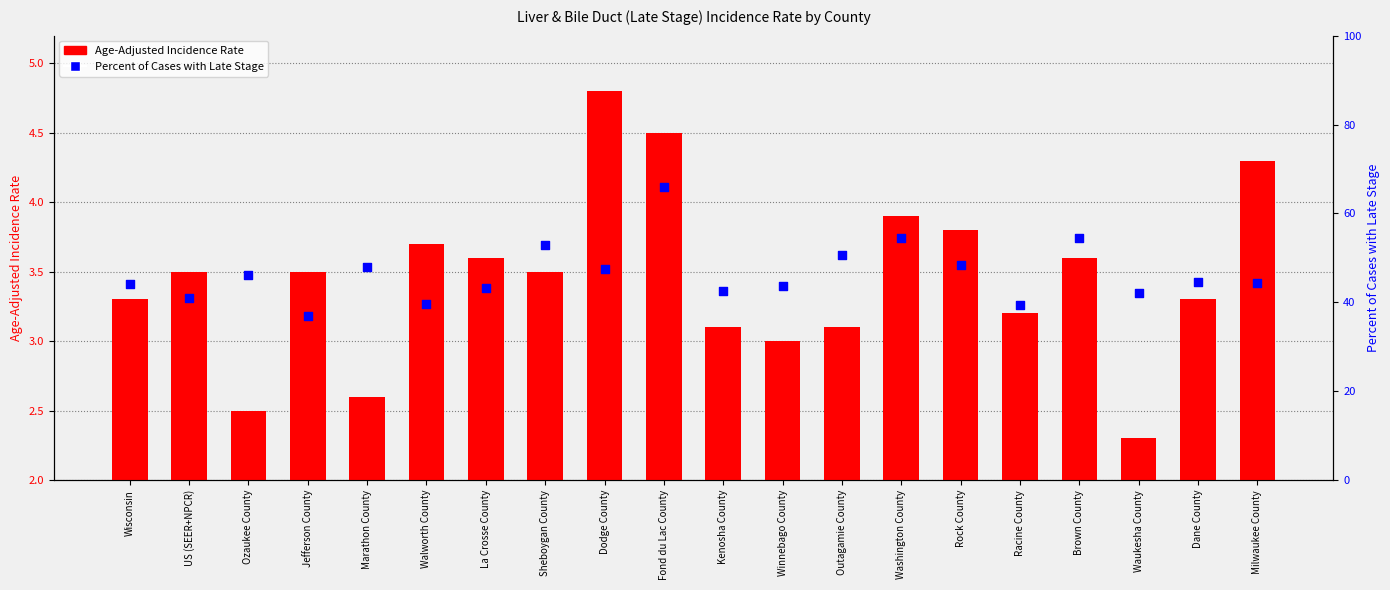

What are all the series names shown in the legend?

Age-Adjusted Incidence Rate, Percent of Cases with Late Stage